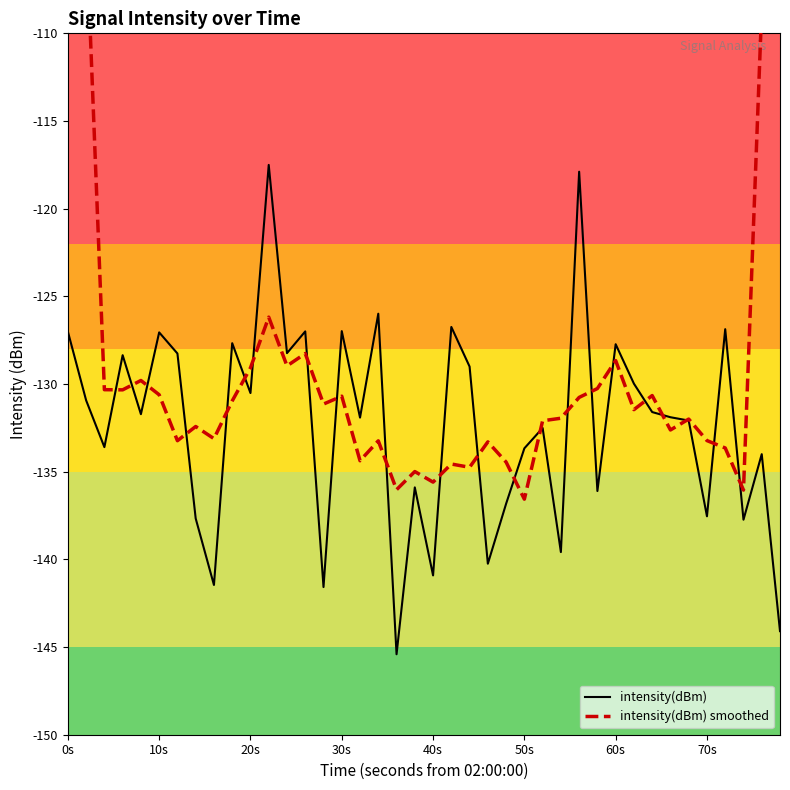

What is the average value of the intensity(dBm) smoothed series?

-128.3